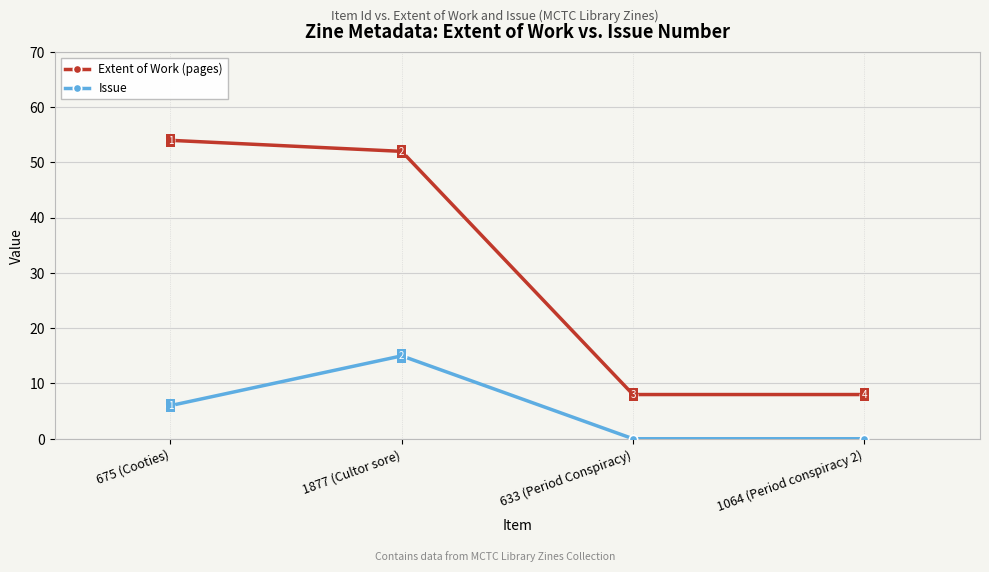

What is the spread (max minus min) of values at 675 (Cooties)?

48